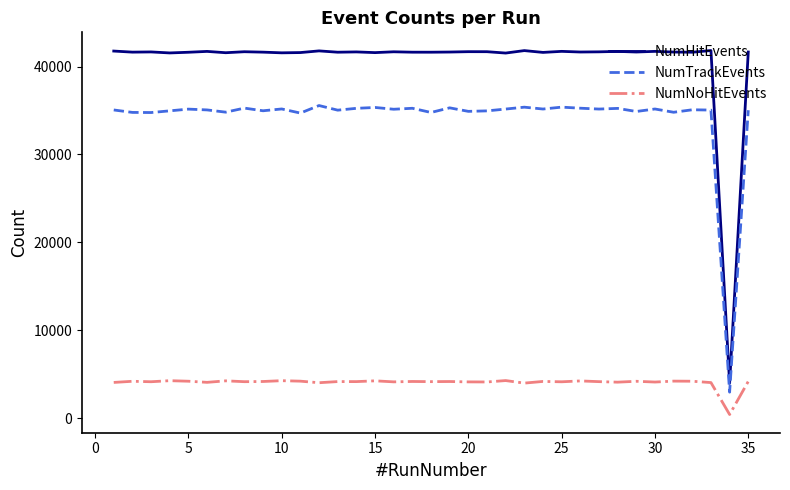

What is the difference between the maximum and minimum values in the NumTrackEvents series?

32603